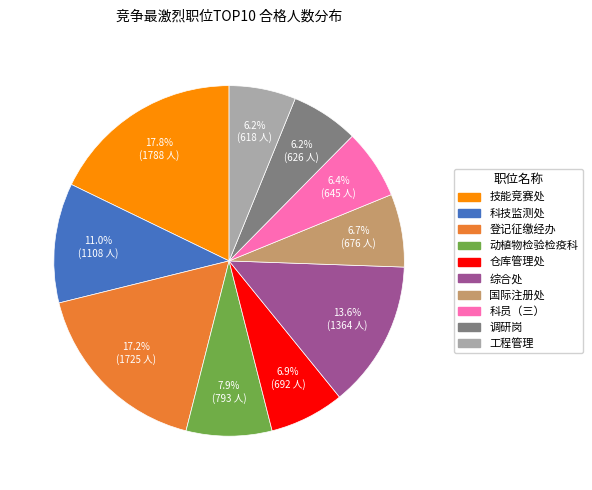

Is there a majority slice in this chart?

No